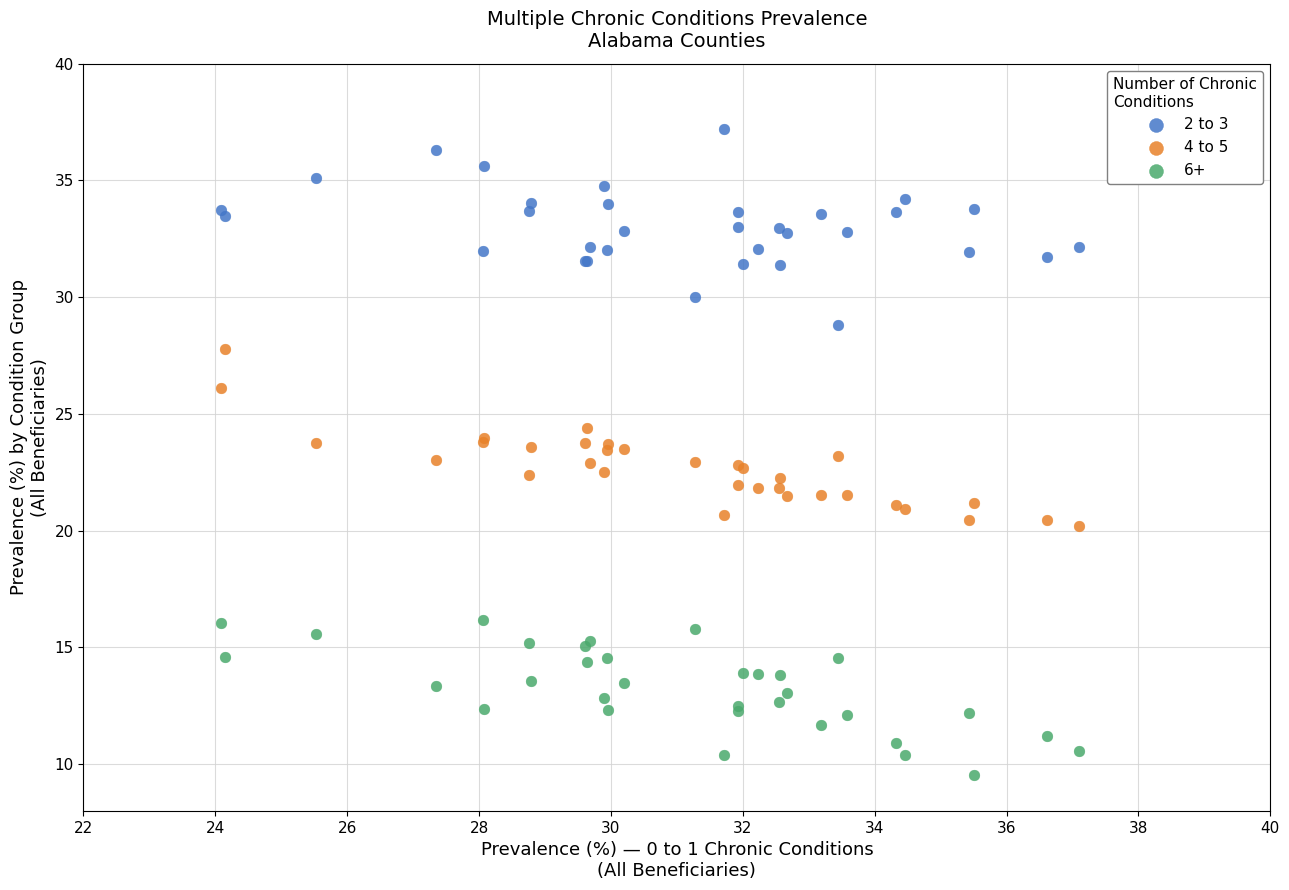

What is the X range (max minus min) for the scatter plot?

13.0